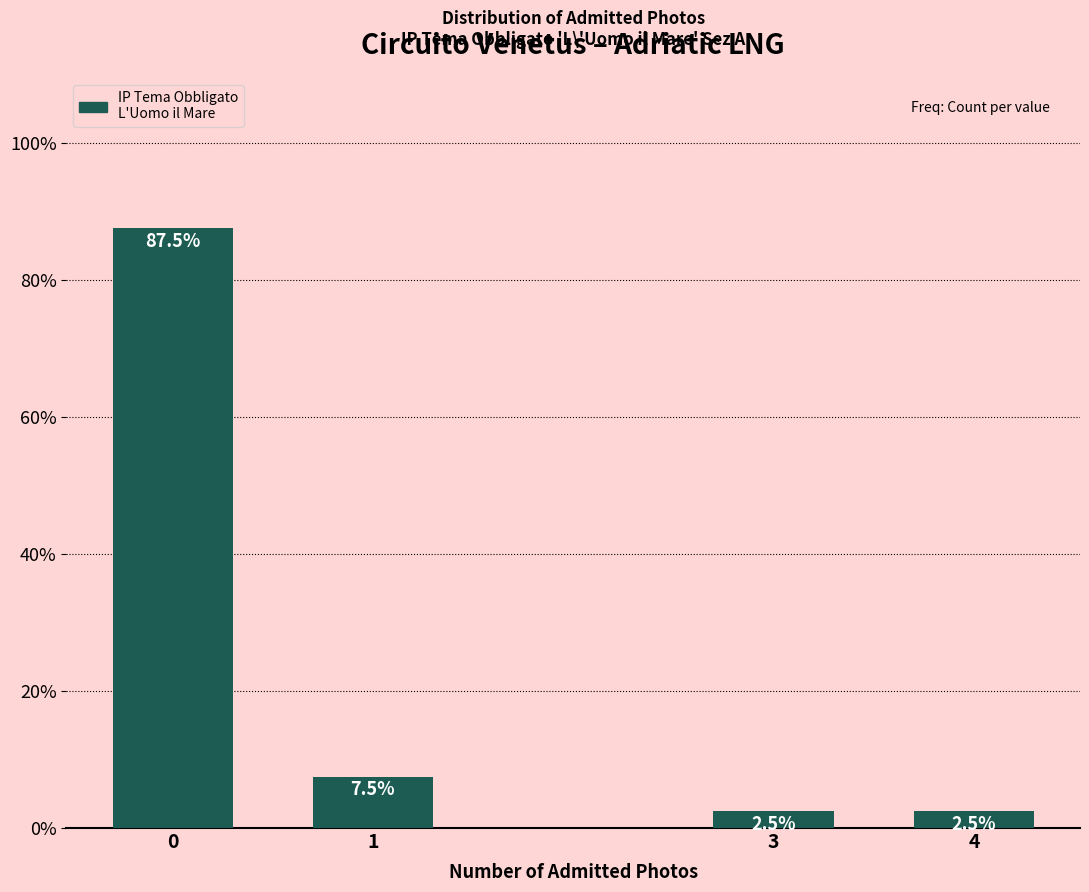

Reading left to right, extract all data points from this chart.

87.5	7.5	2.5	2.5